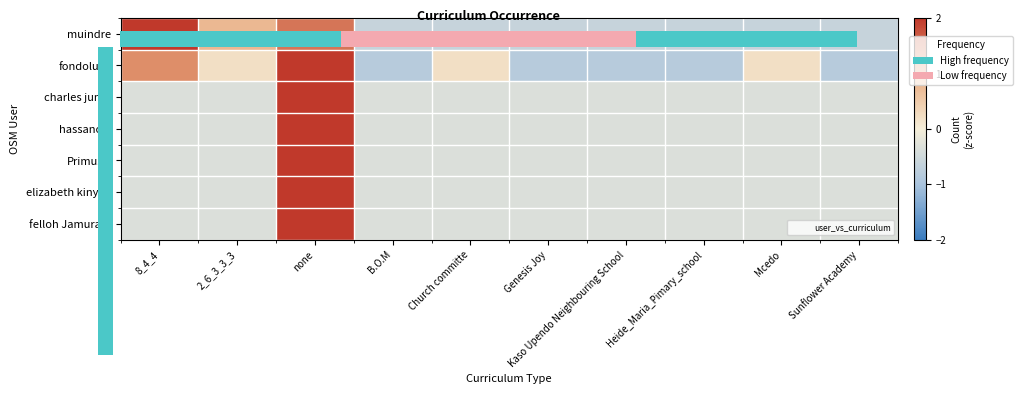

At which category is the sum across all series the highest?

none